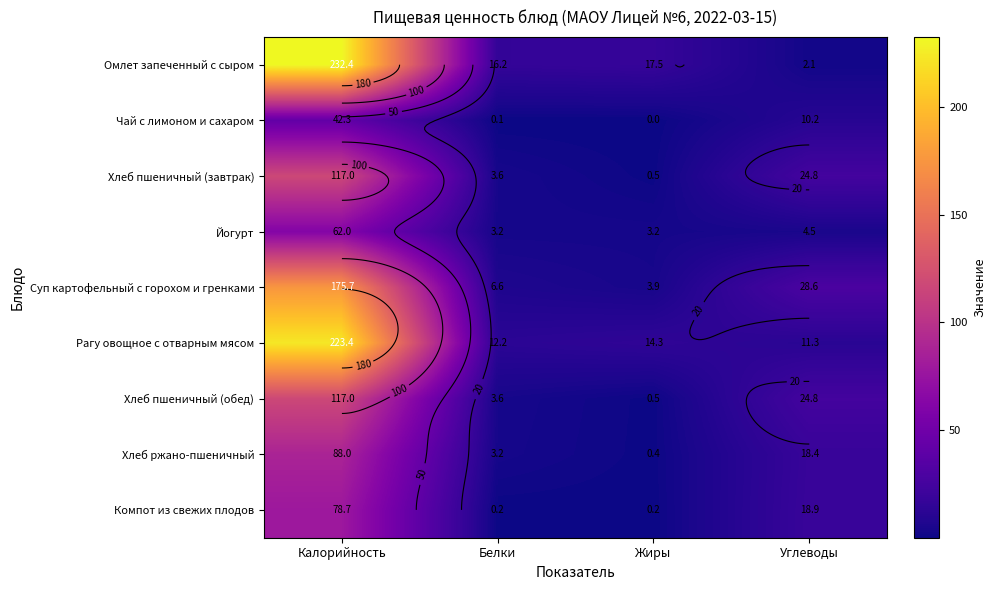

At how many categories does at least one series exceed 201?

1